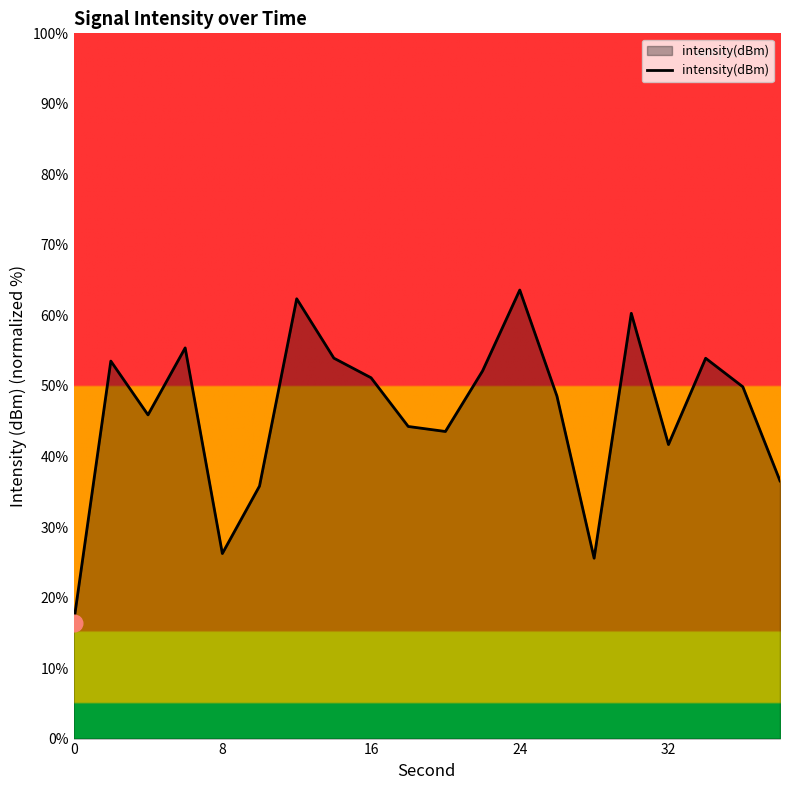

What is the greatest value displayed?

63.6